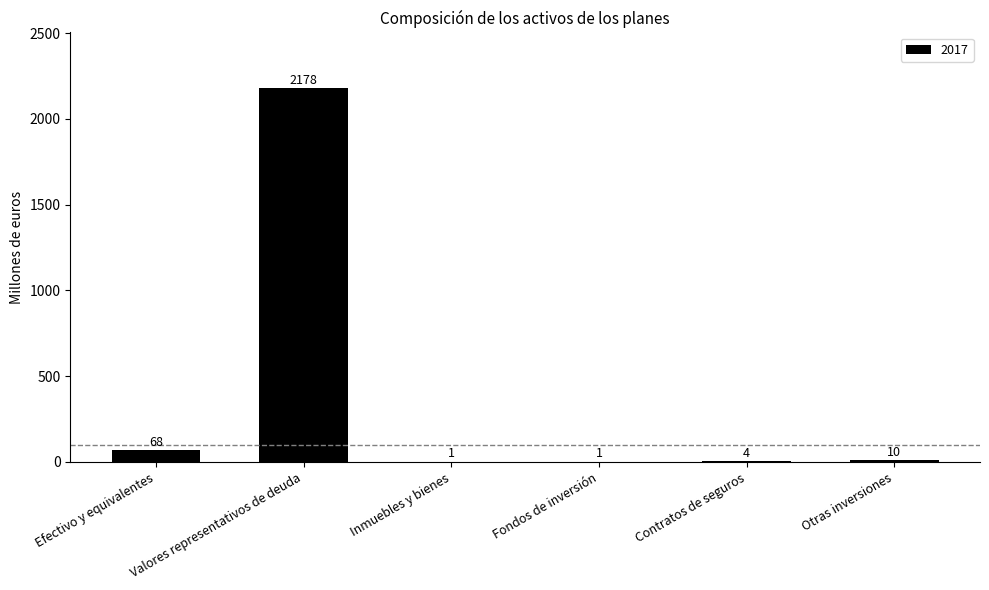

Count the number of categories in the chart.

6